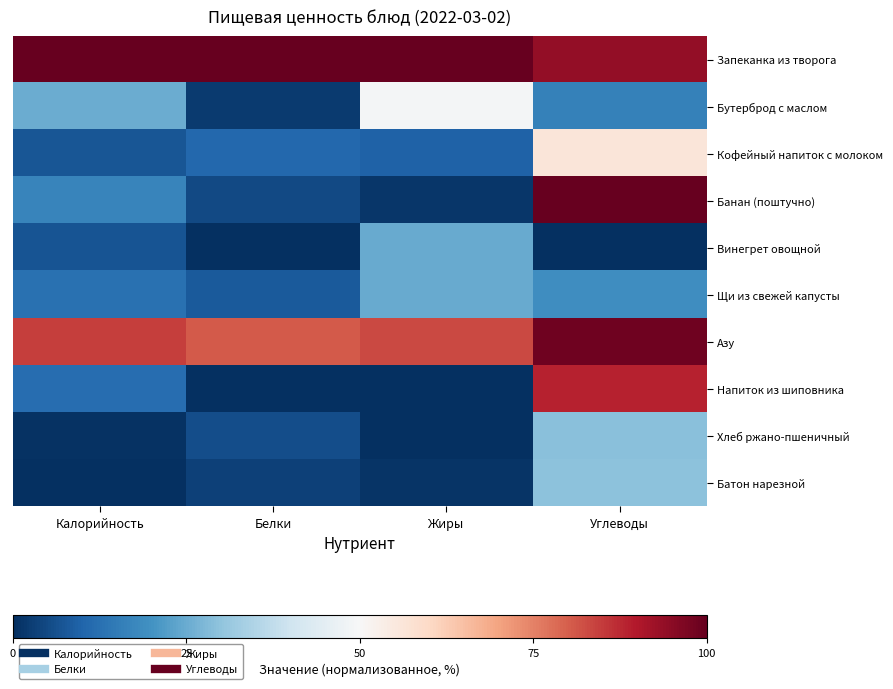

Which series has the largest range (max minus min)?

Банан (поштучно)